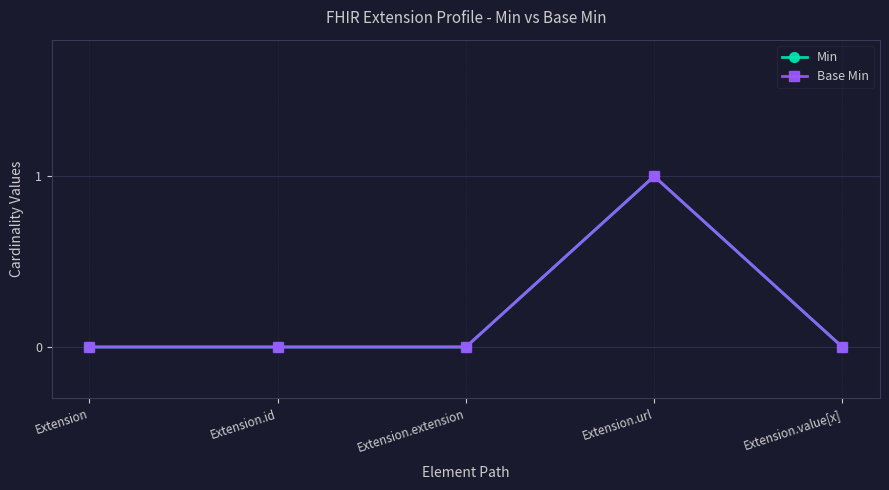

Which series has the largest range (max minus min)?

Min